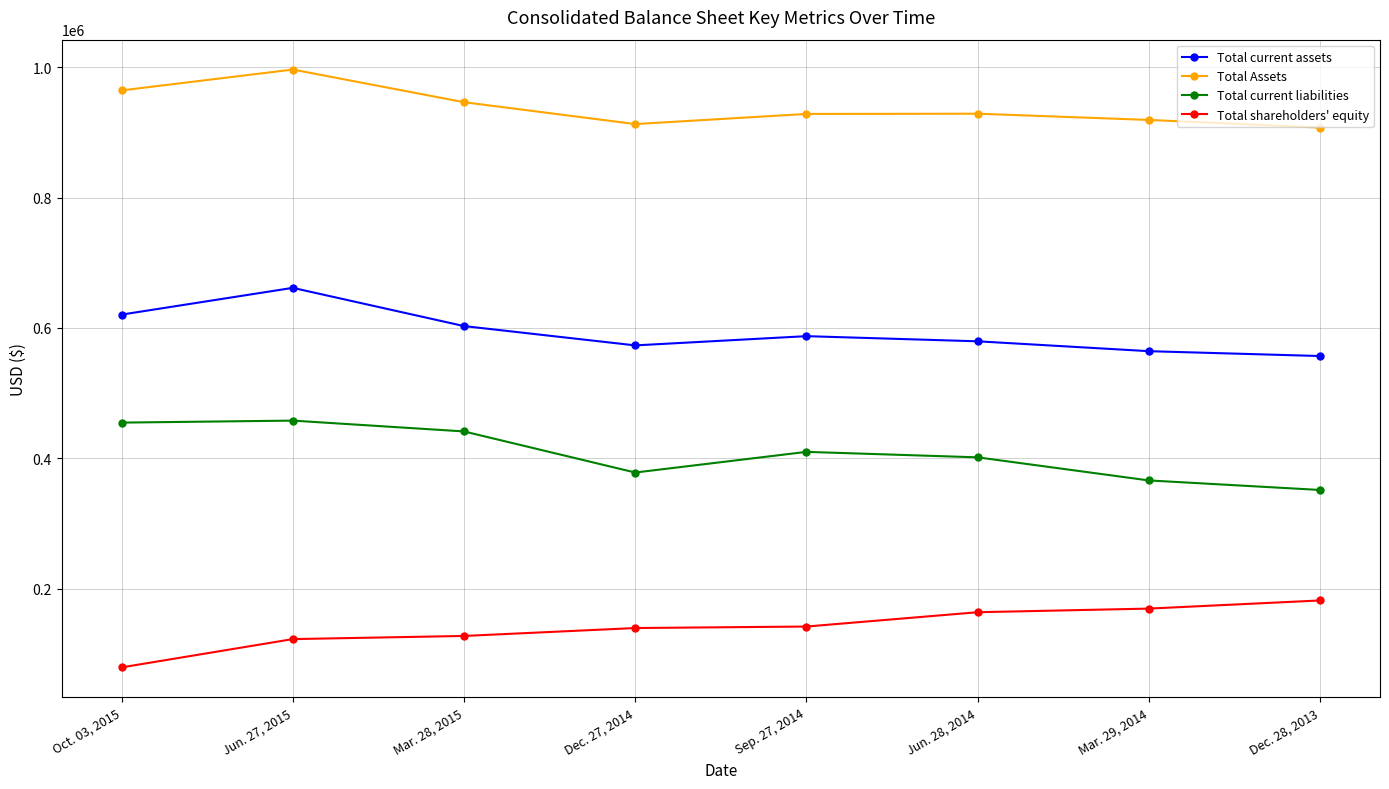

True or false: Total current assets and Total current liabilities cross at least once.

False